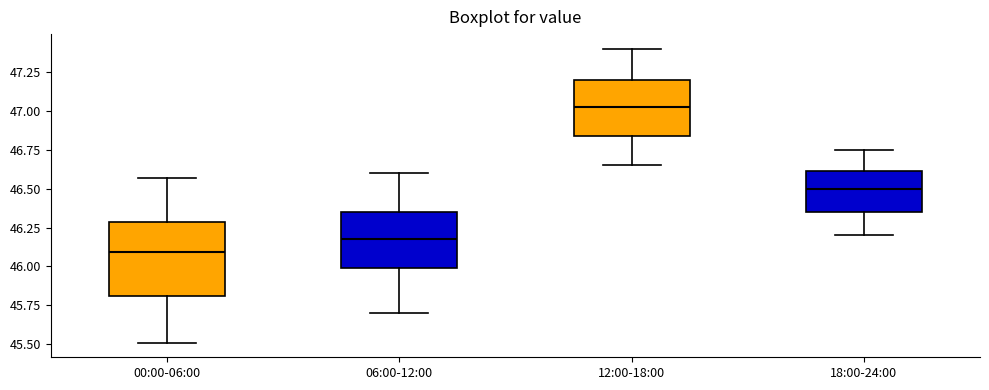

Reading left to right, transcribe this box plot: for each box, give where its median line is, the range the box spans, and where its two whiskers end, as read against the y-axis. The values are not printed on the chart, so give them approximately, as read against the axis.

00:00-06:00: median 46.10, box 45.80 to 46.30, whiskers 45.50 to 46.55
06:00-12:00: median 46.20, box 46.00 to 46.35, whiskers 45.70 to 46.60
12:00-18:00: median 47.05, box 46.85 to 47.20, whiskers 46.65 to 47.40
18:00-24:00: median 46.50, box 46.35 to 46.60, whiskers 46.20 to 46.75